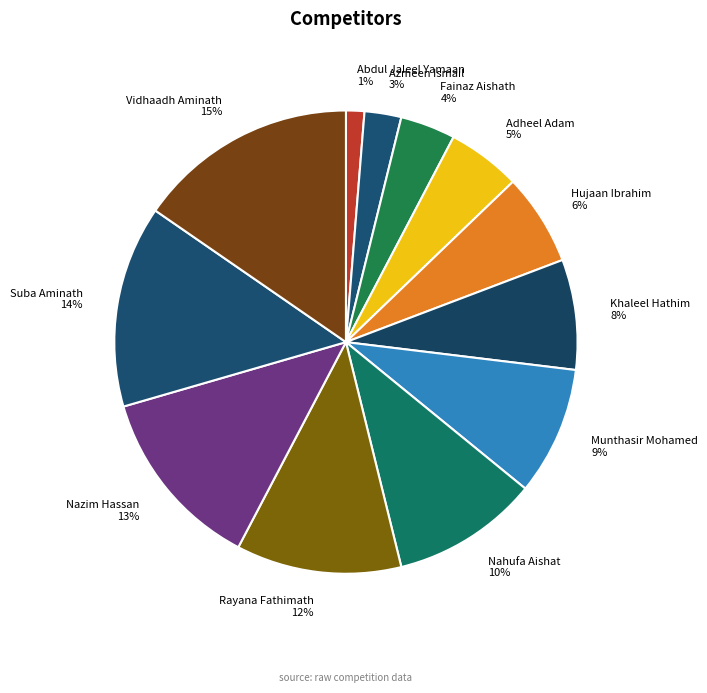

Is the sum of Abdul Jaleel Yamaan and Vidhaadh Aminath greater than half?

No